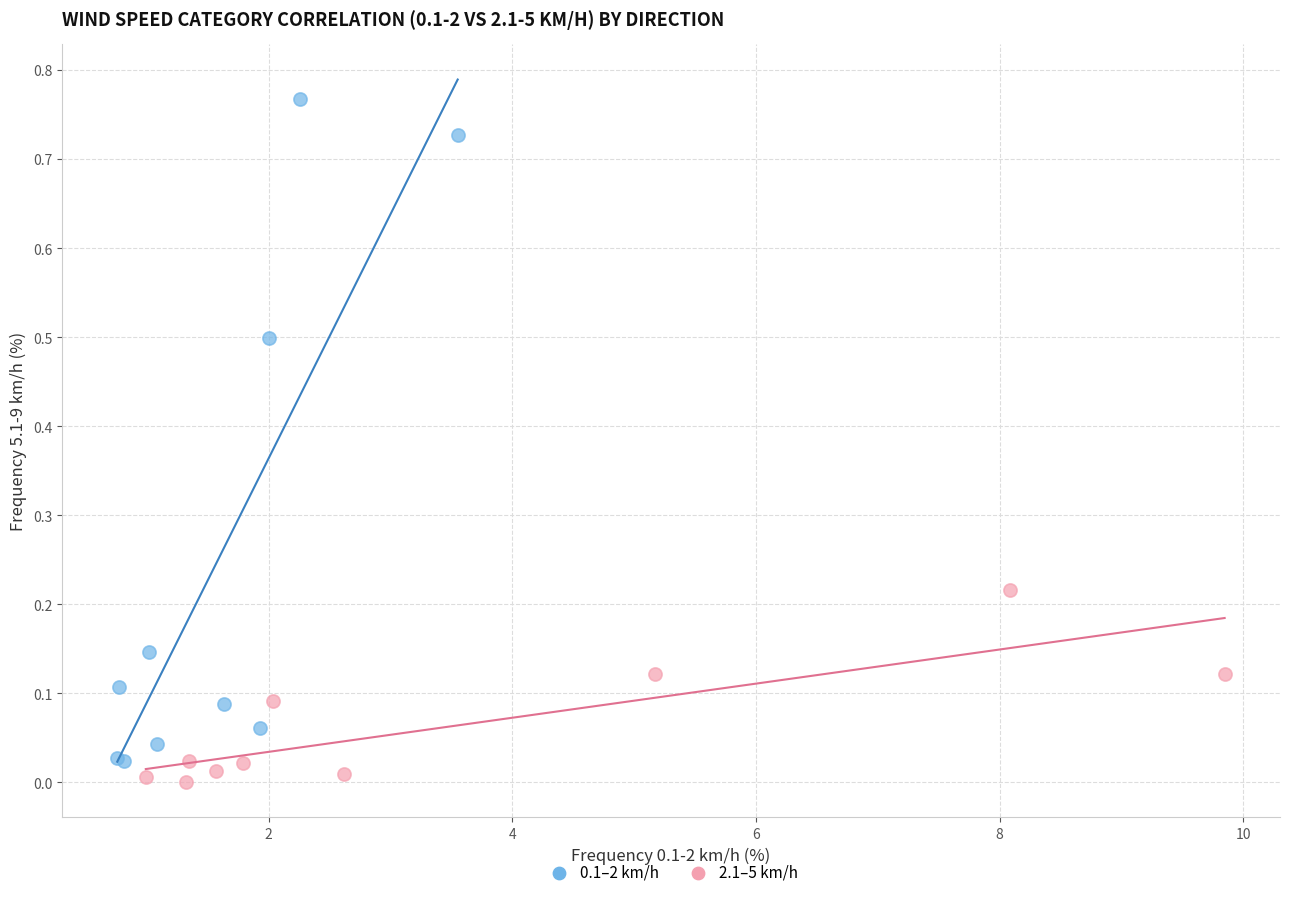

Which series contains the highest Y value?

0.1–2 km/h